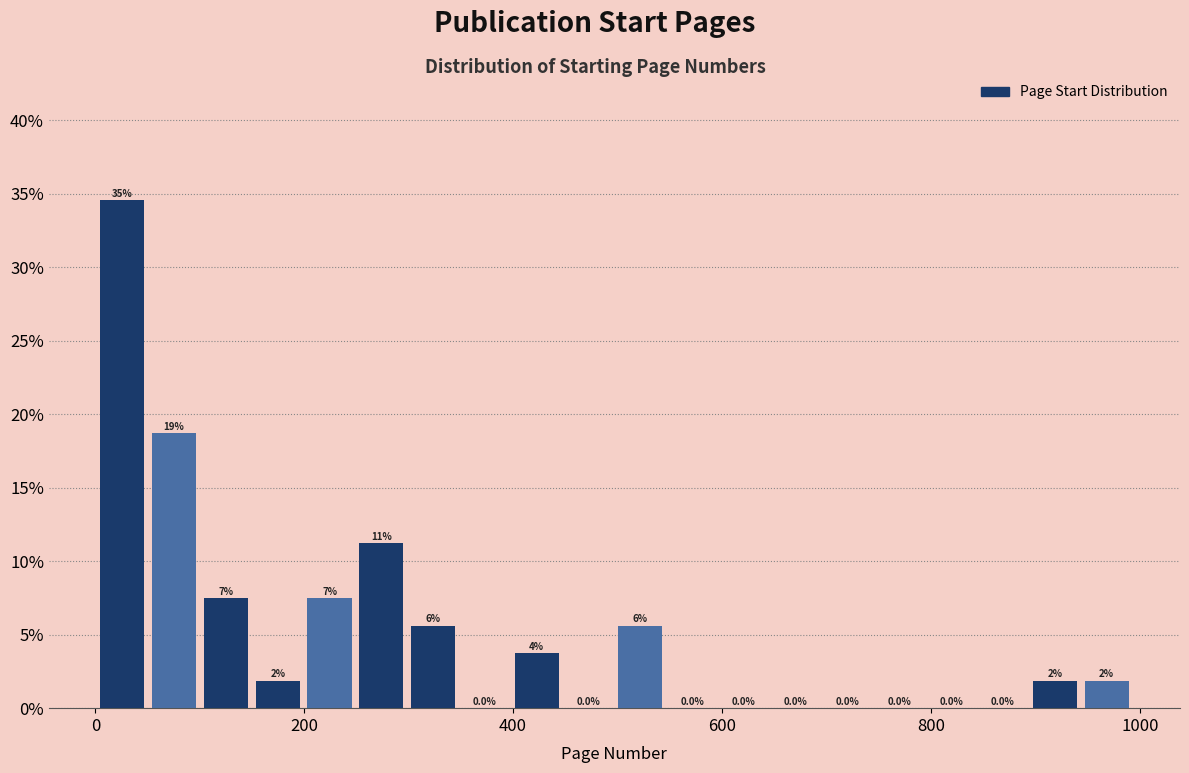

Around what value on the x-axis is the tallest bar? Give the approximate position of its centre, as read against the axis.

20